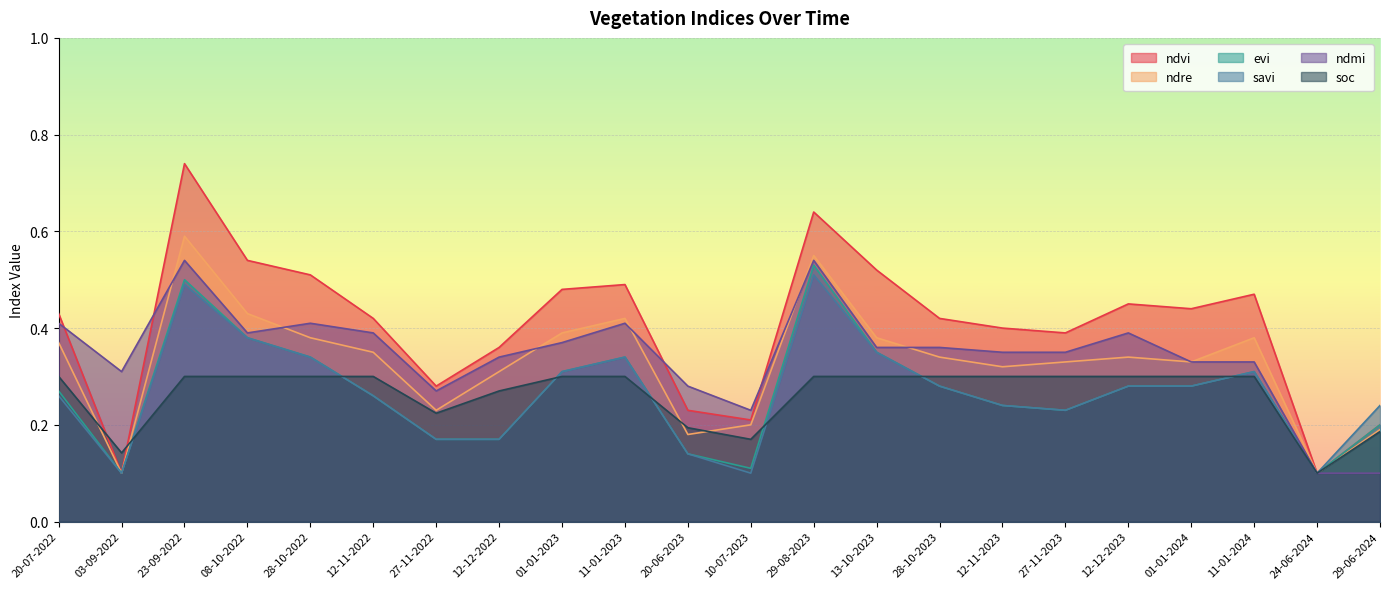

Count the number of data series in this chart.

6